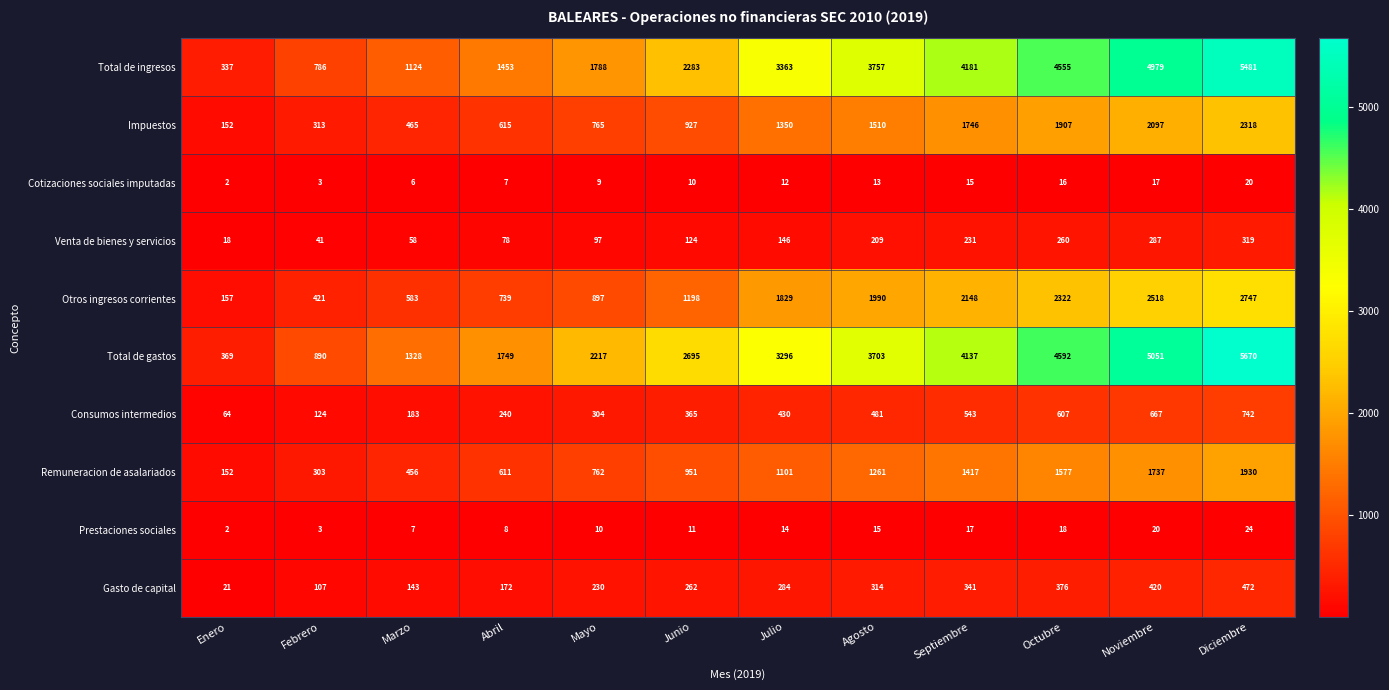

Is it true that Prestaciones sociales equals 20 at Noviembre?

True